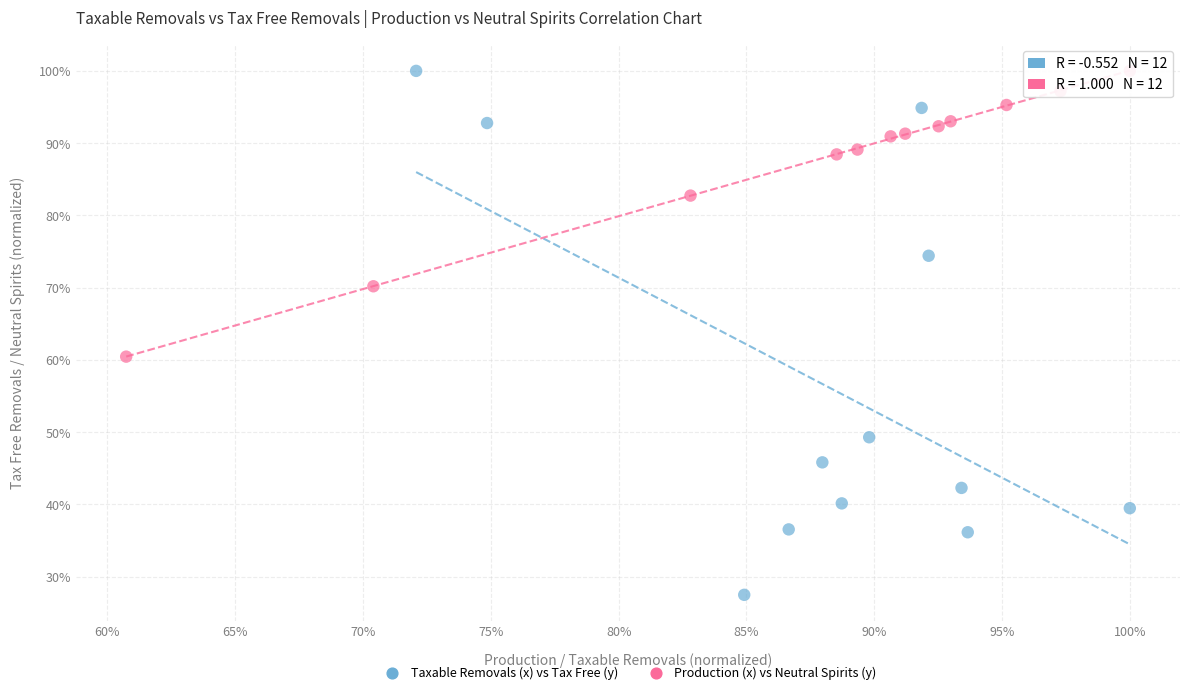

Which series has the widest spread of Y values?

Taxable Removals (x) vs Tax Free (y)